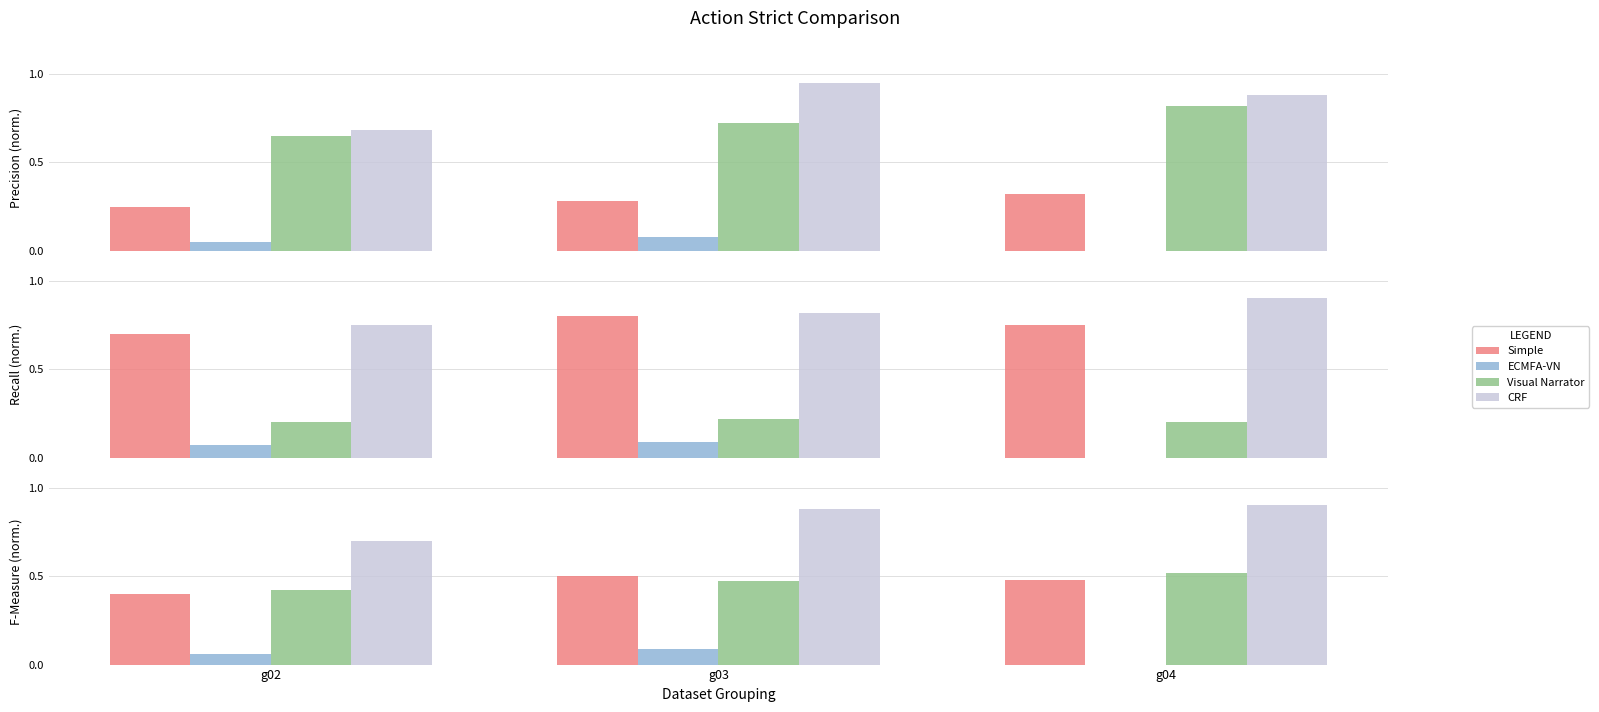

How many Simple values are between 0 and 1?

3